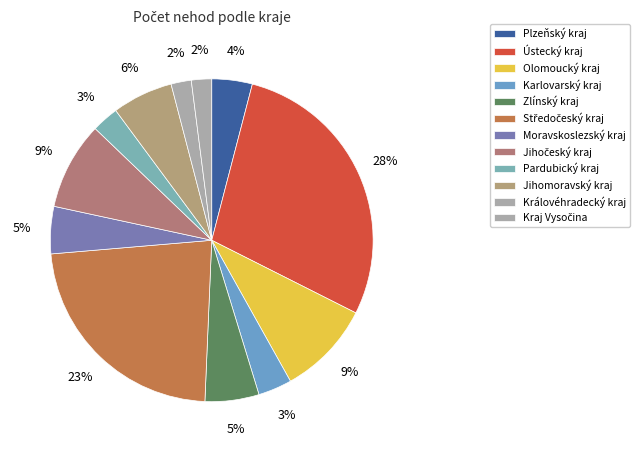

How many segments does this pie chart have?

12